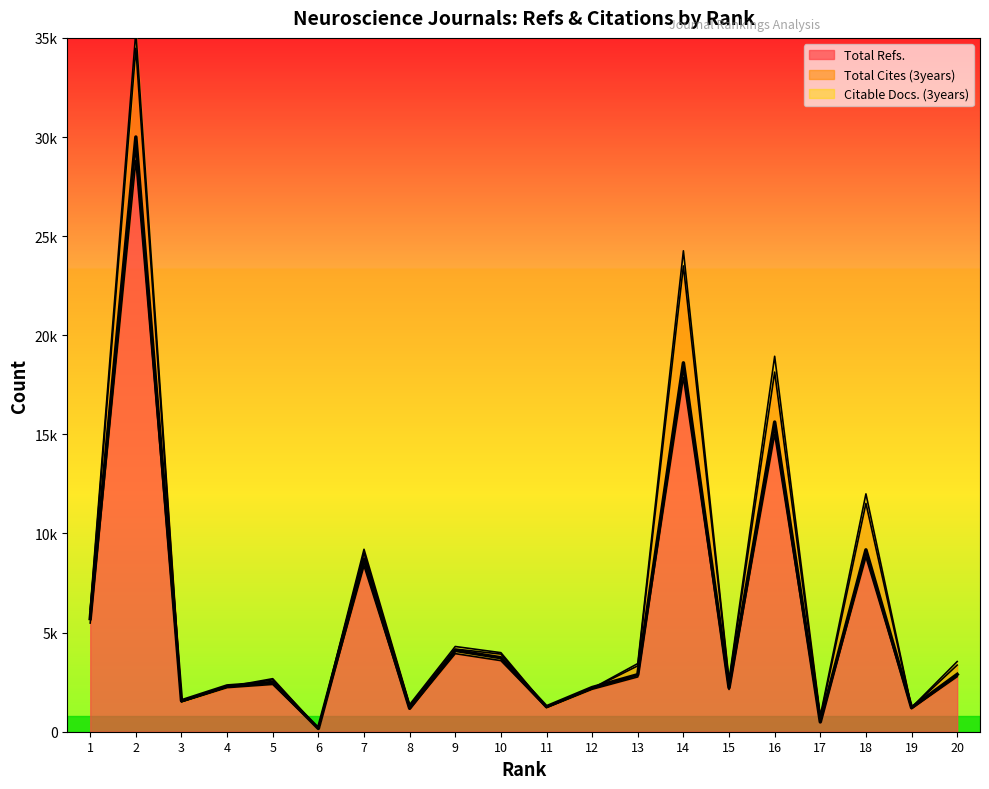

Reading left to right, extract all data points from this chart.

Total Refs.: 1=5483	2=28820	3=1504	4=2223	5=2386	6=158	7=8369	8=1138	9=3939	10=3586	11=1215	12=2141	13=2765	14=17877	15=2131	16=15008	17=474	18=8814	19=1166	20=2778
Total Cites (3years): 1=581	2=5655	3=12	4=31	5=231	6=0	7=645	8=164	9=232	10=330	11=19	12=31	13=559	14=5620	15=372	16=3134	17=221	18=2705	19=44	20=583
Citable Docs. (3years): 1=115	2=839	3=8	4=8	5=58	6=0	7=188	8=67	9=128	10=72	11=7	12=12	13=114	14=763	15=101	16=797	17=96	18=479	19=11	20=178